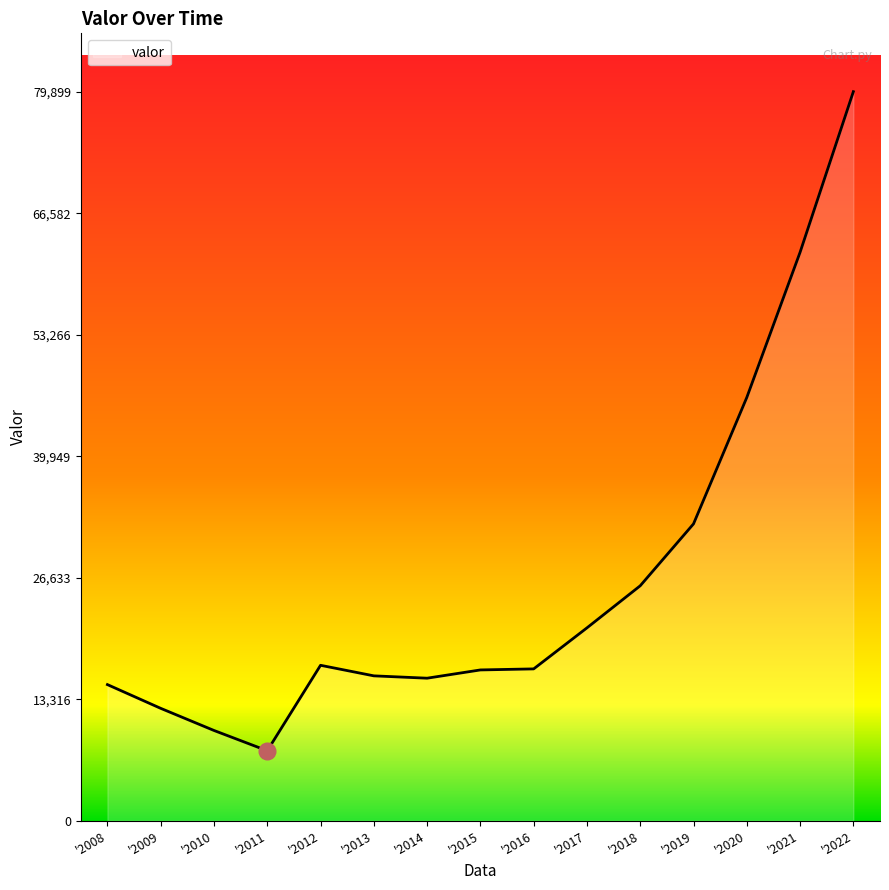

What is the sum of all values?

394471